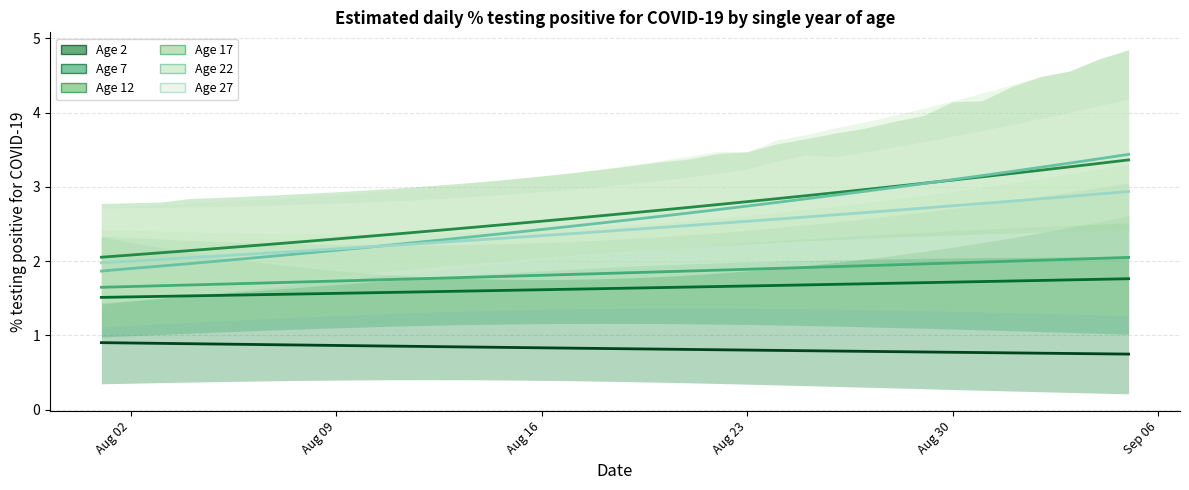

True or false: Age 22 and Age 2 intersect in this chart.

False